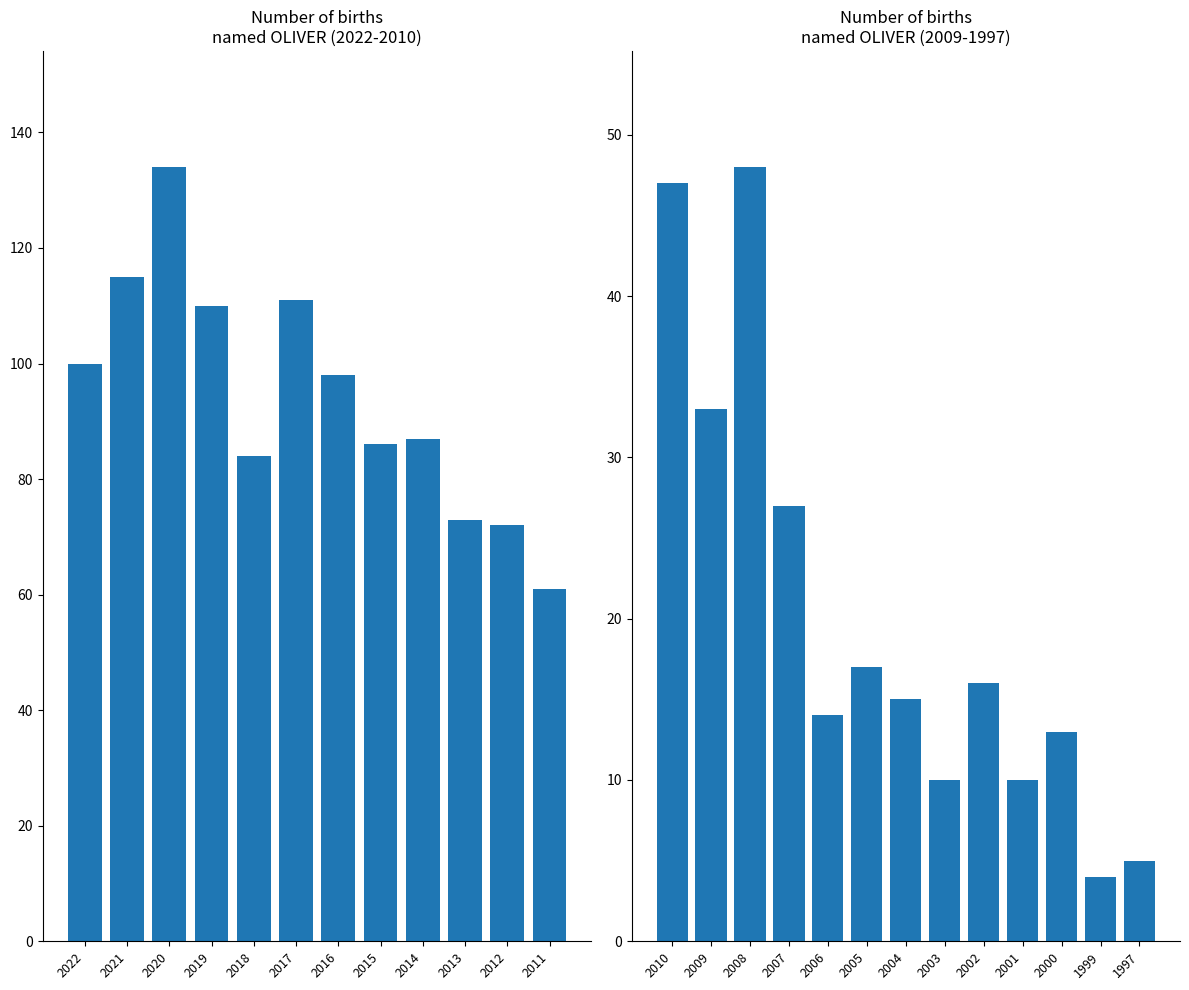

What is the sum of all values?

1390